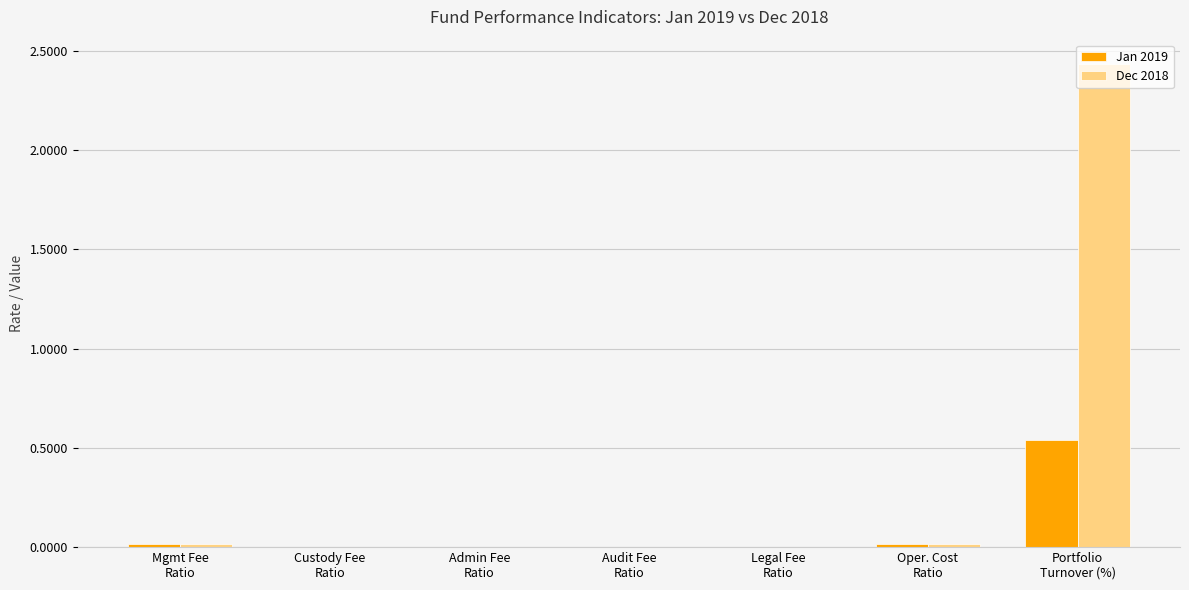

How many groups of bars are there?

7